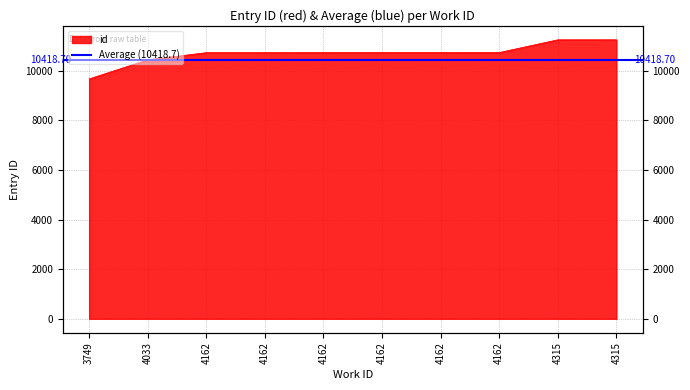

What is the difference between the values at 4162 and 3749?

1062